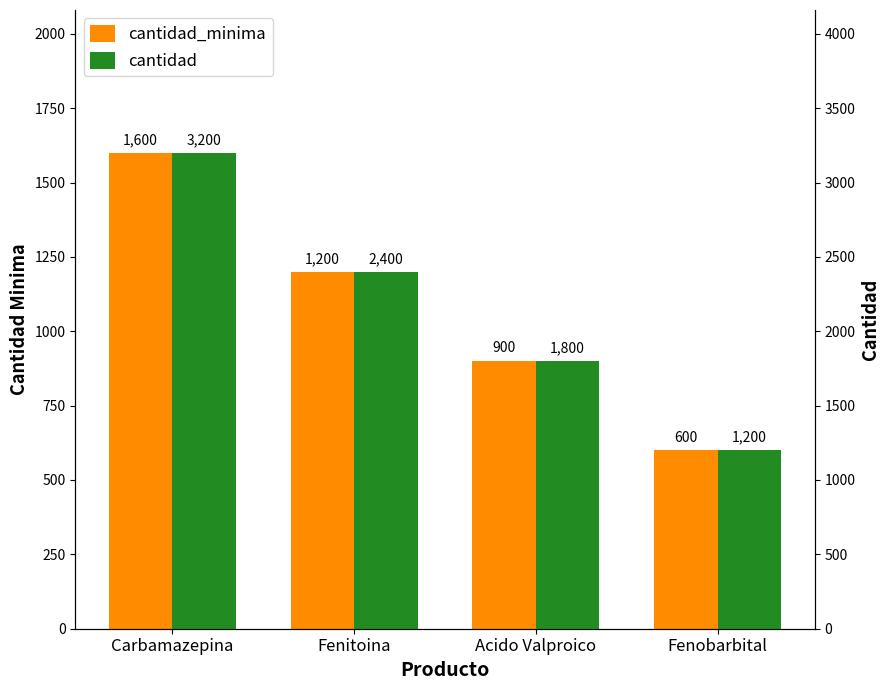

At which label is cantidad closest to 2200?

Fenitoina